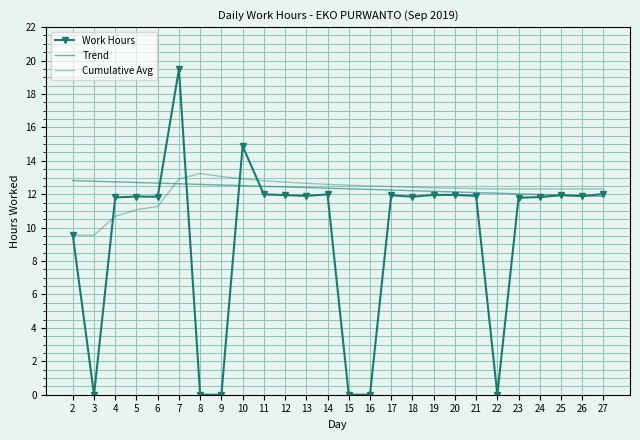

The value of Trend at 10 is 12.5. True or false?

True